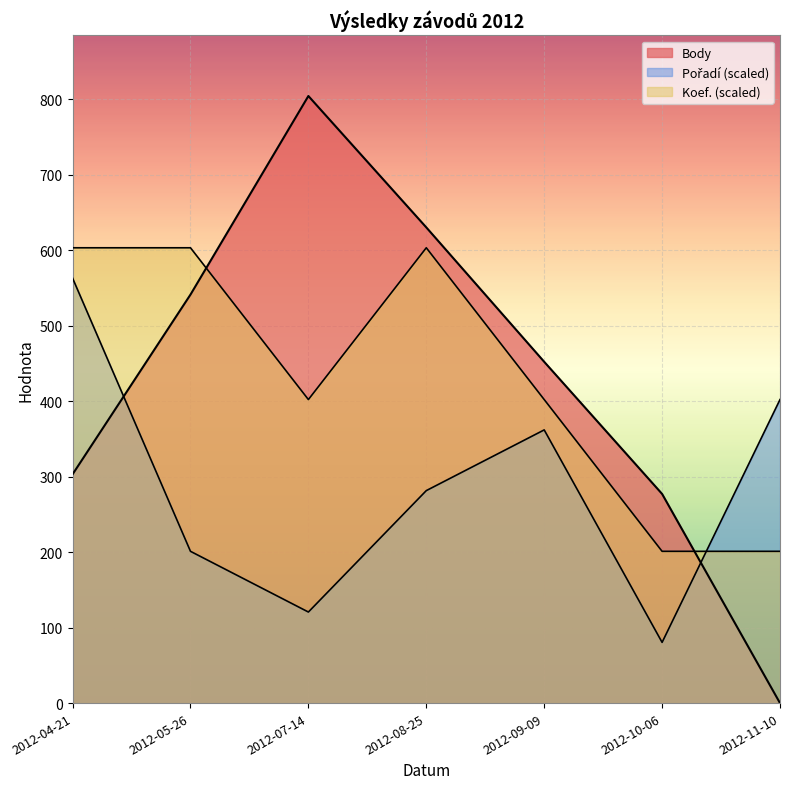

What is the difference between the Body values at 2012-08-25 and 2012-07-14?

174.0